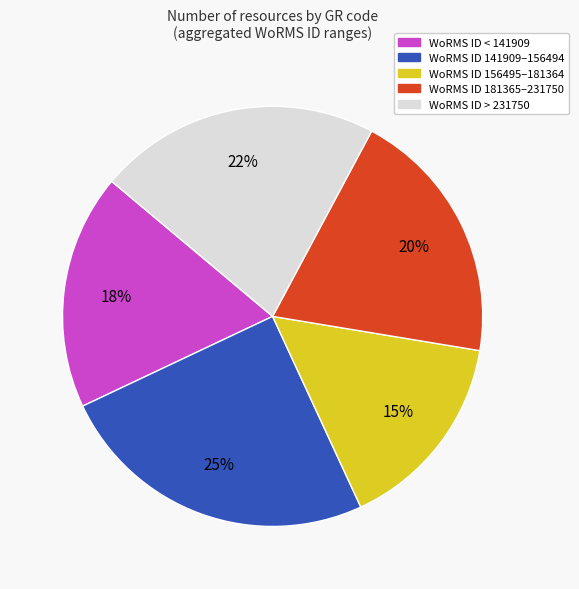

Is there a majority slice in this chart?

No